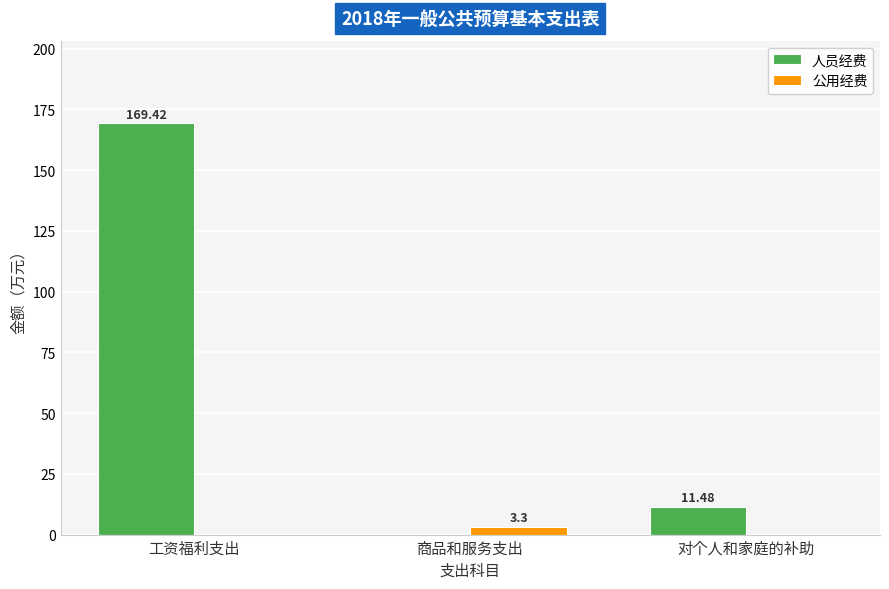

The 公用经费 series shows 3.3 at 商品和服务支出. True or false?

True